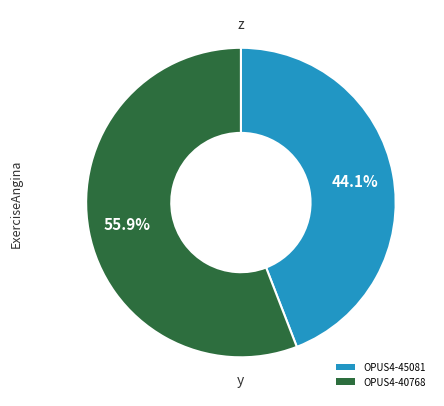

To the nearest percent, what is the average slice percentage?

50%